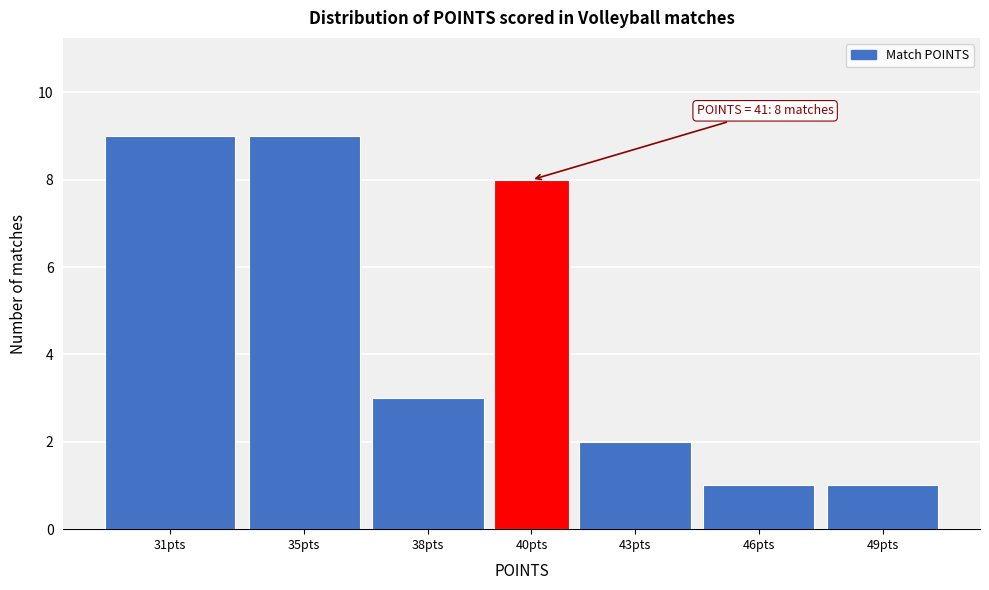

Reading left to right, extract all data points from this chart.

31pts=9	35pts=9	38pts=3	40pts=8	43pts=2	46pts=1	49pts=1